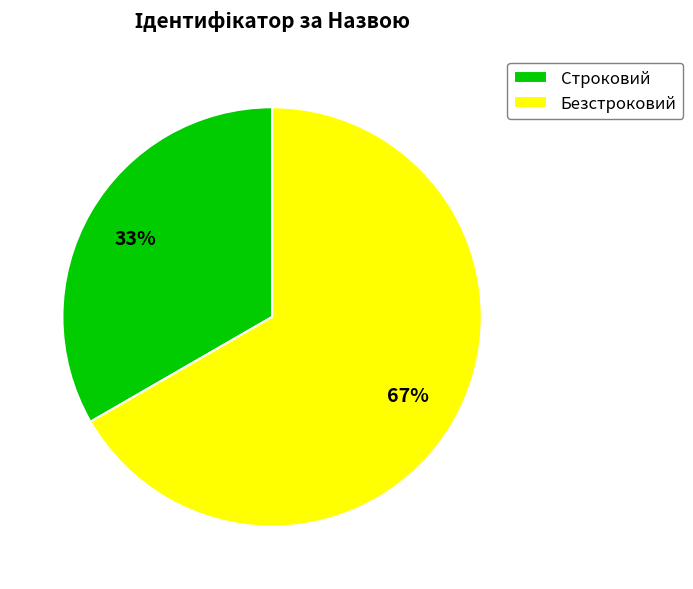

Rank the categories by value from highest to lowest.

Безстроковий, Строковий